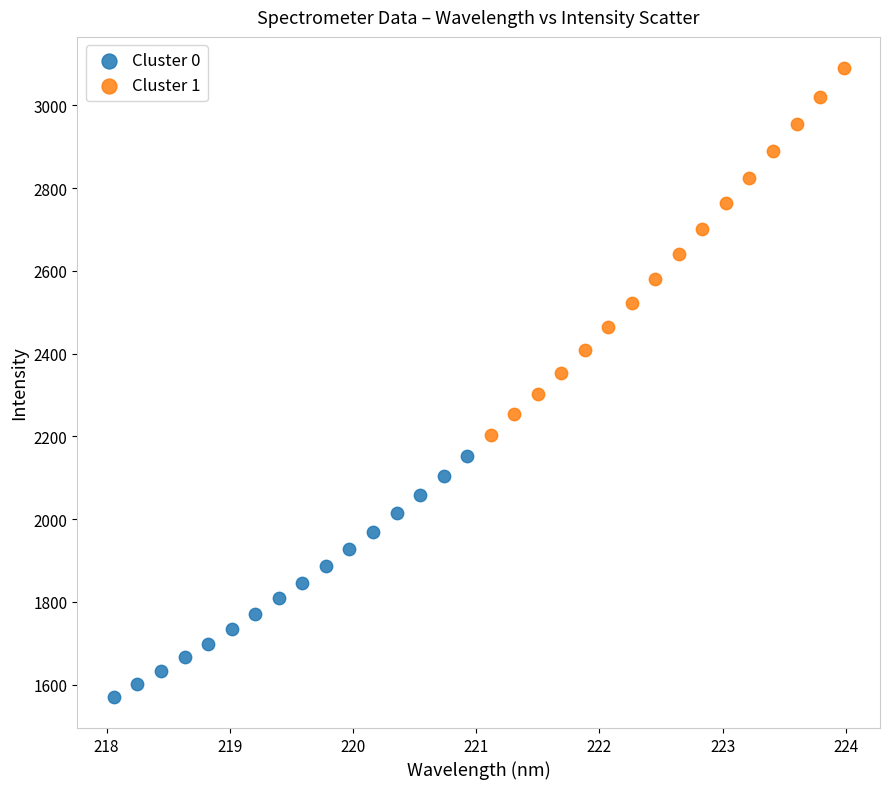

Which series has the widest spread of Y values?

Cluster 1